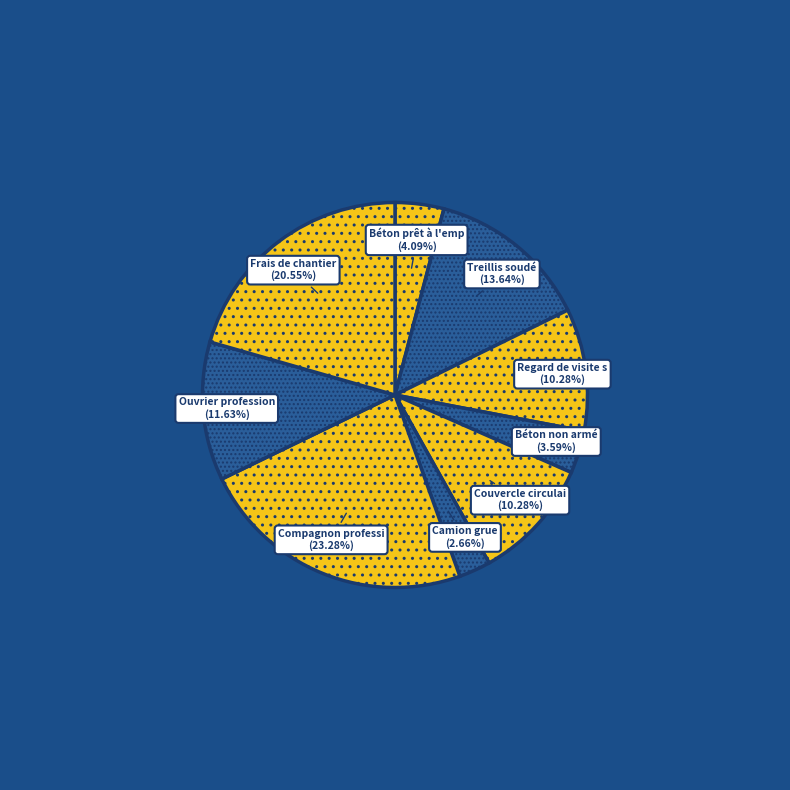

How many segments does this pie chart have?

9